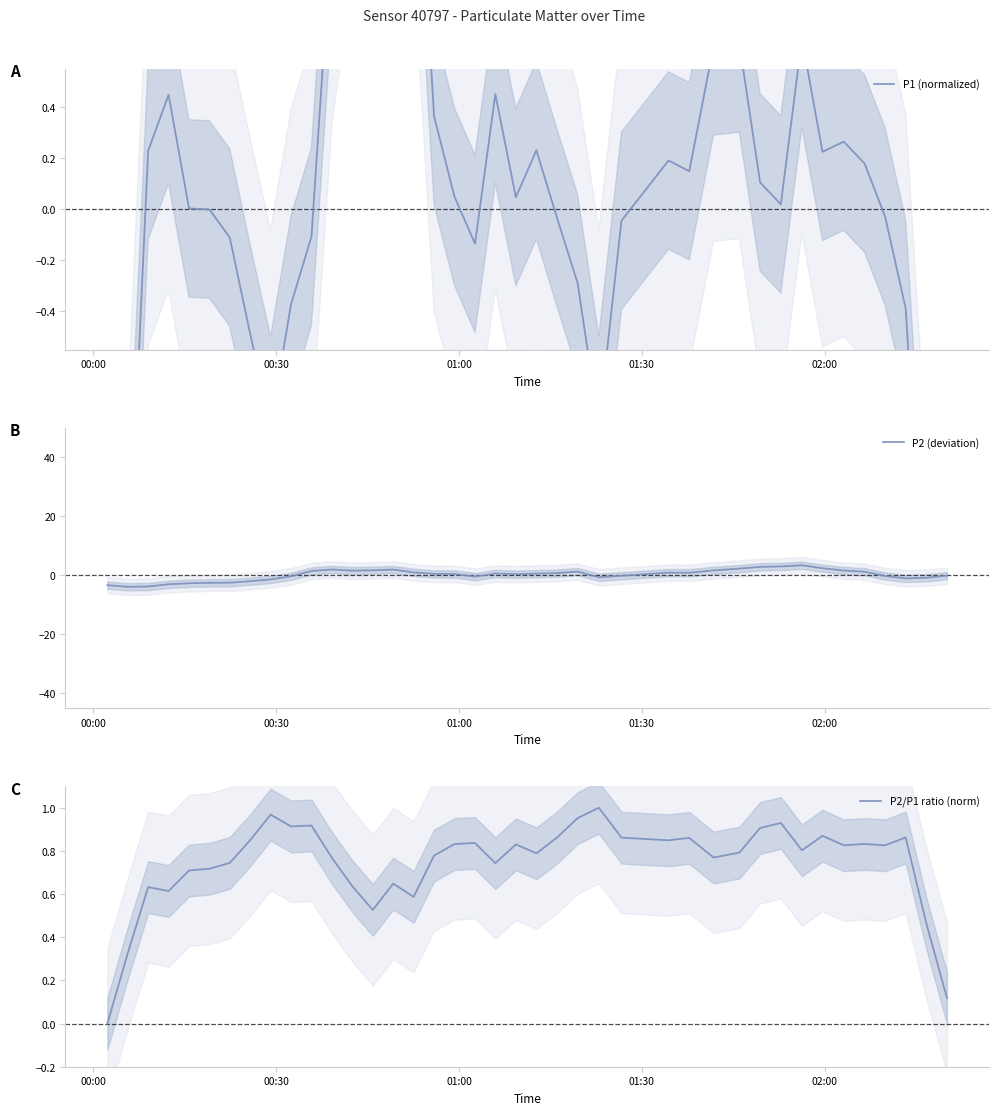

How many values in P2 (deviation) are above zero?

23